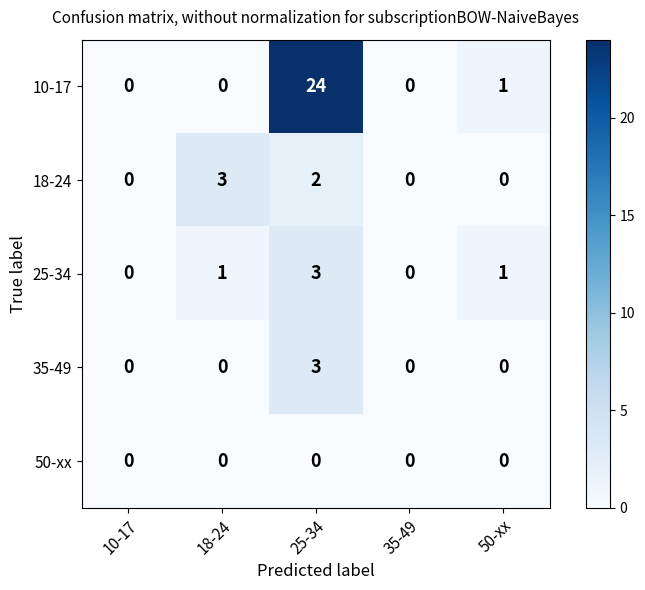

What is the greatest value displayed?

24